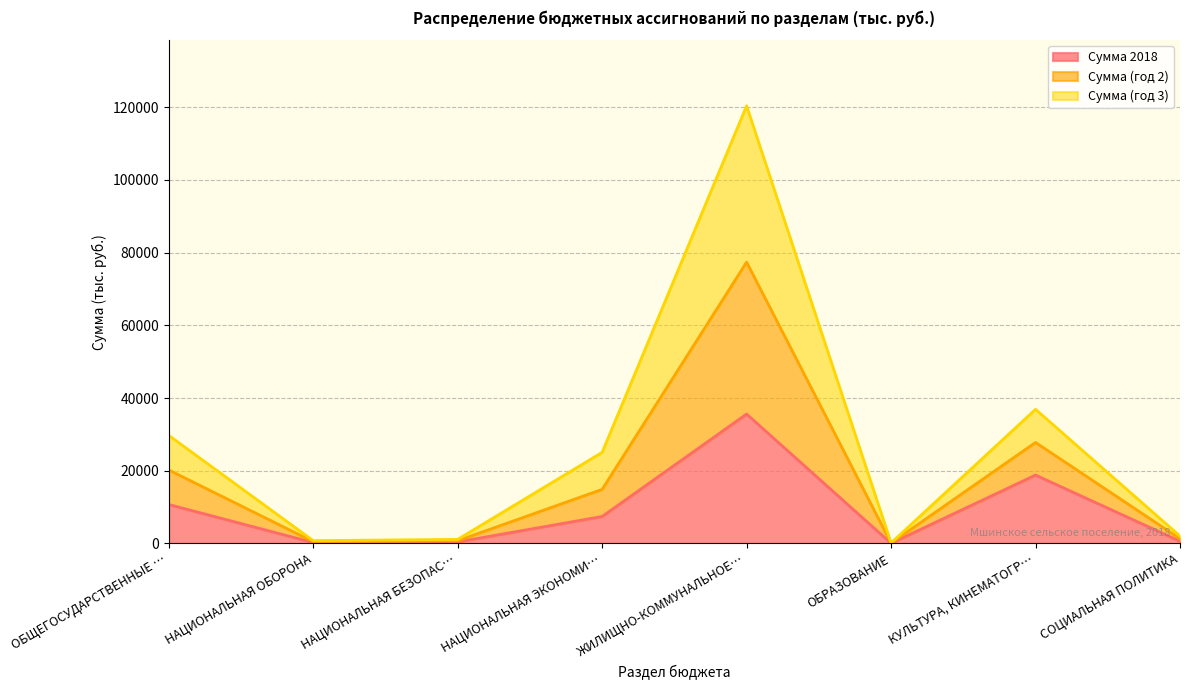

True or false: Сумма 2018 and Сумма (год 2) cross at least once.

False